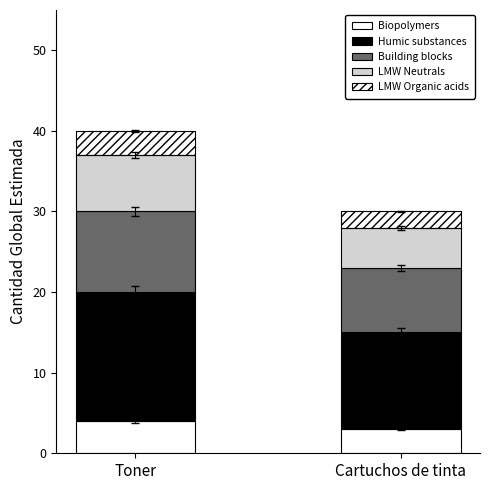

The value of Building blocks at Toner is 14. True or false?

False